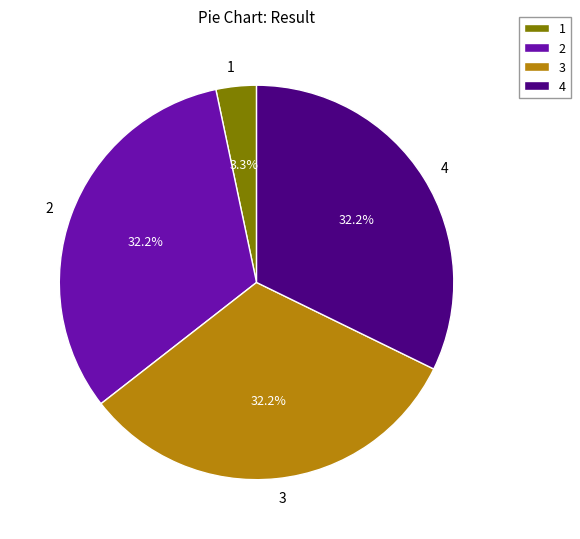

What percentage is the 3 slice, to the nearest percent?

32%